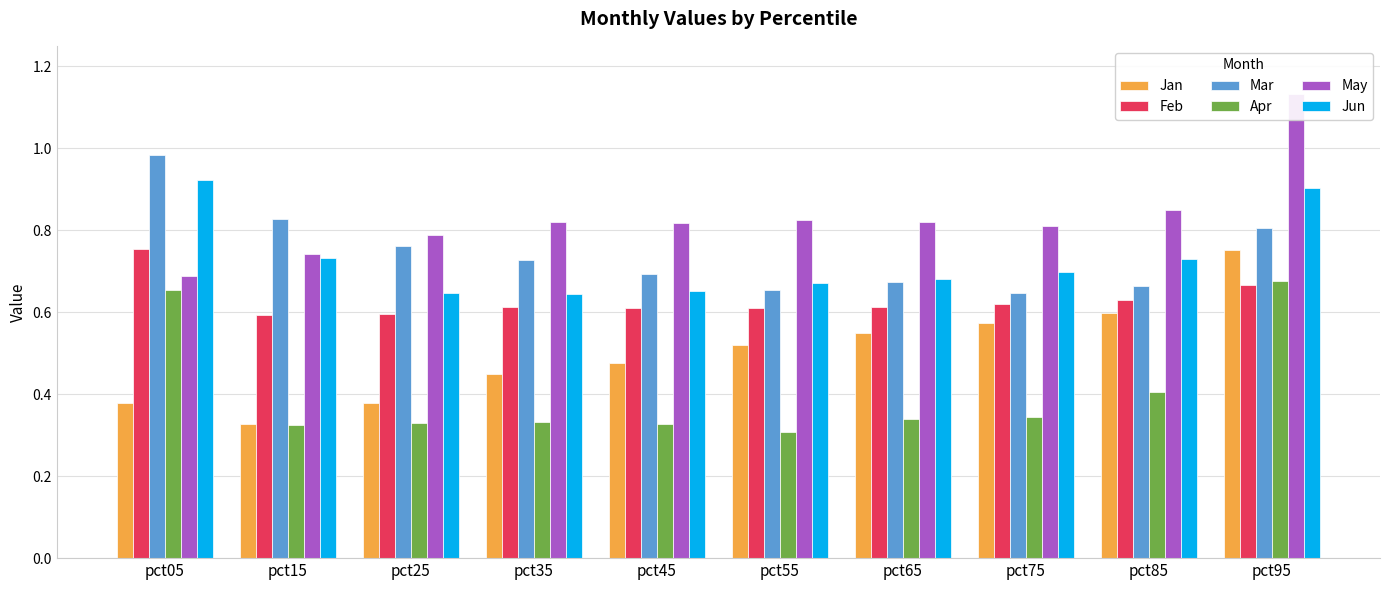

At how many categories does at least one series exceed 0?

10